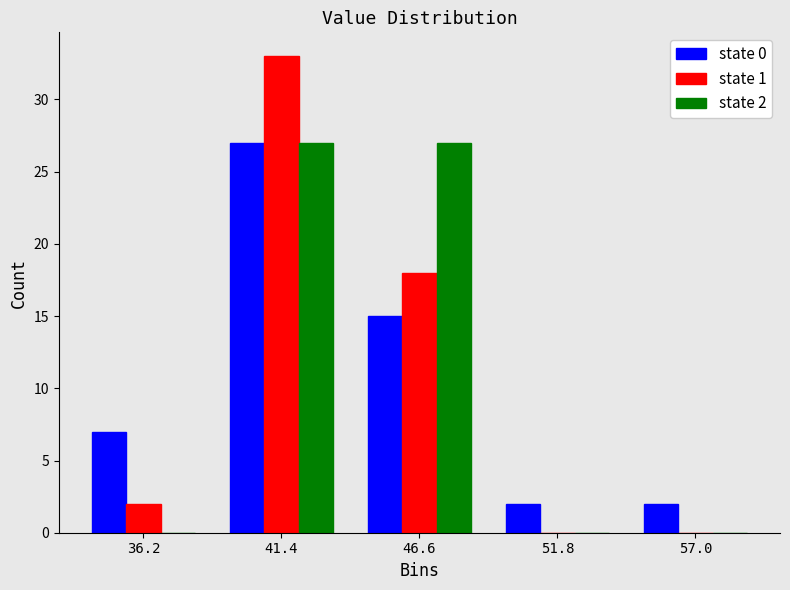

In the state 1 series, which range on the x-axis has the tallest bar?

39 to 44